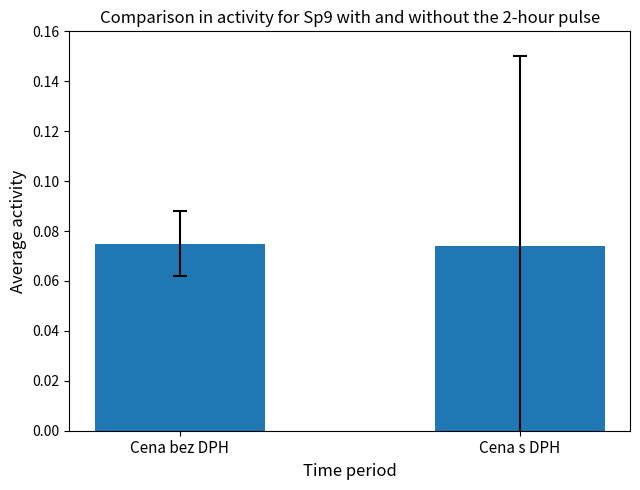

What position from the left is Cena s DPH?

2